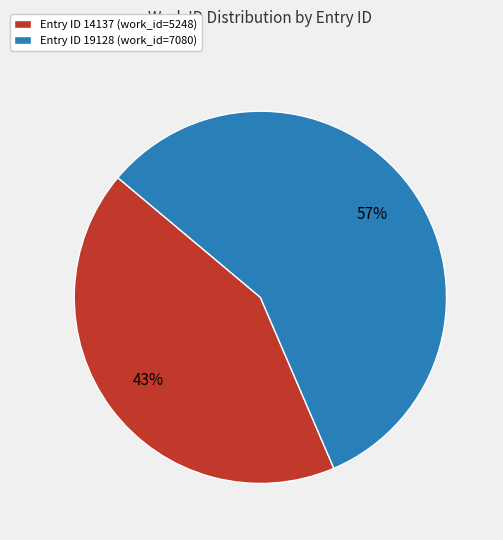

Count the number of slices in the pie.

2